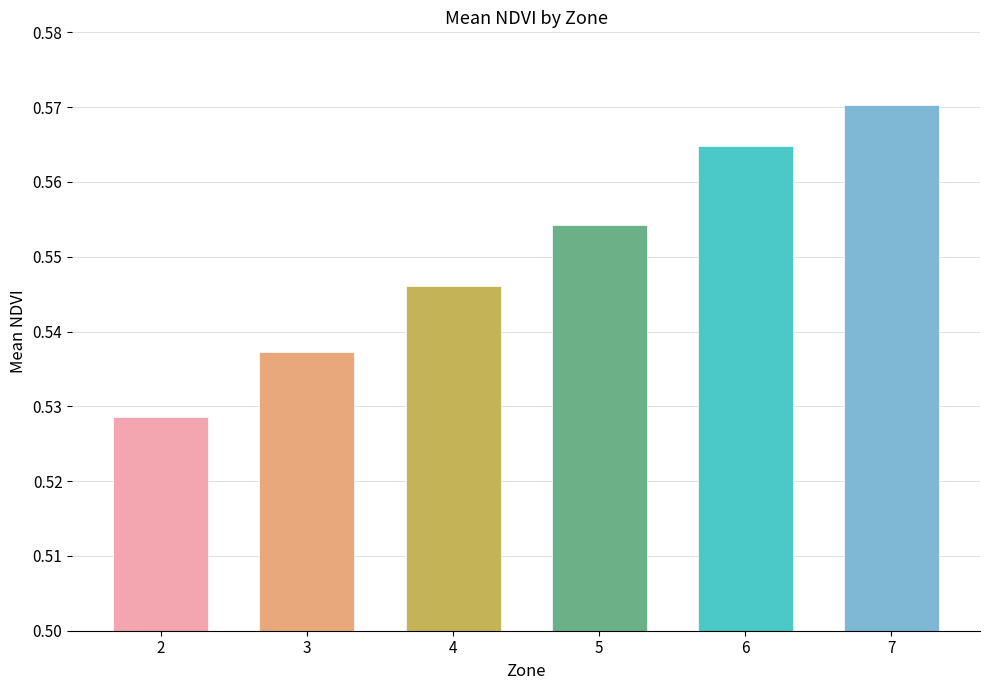

Rank the categories by value from lowest to highest.

2, 3, 4, 5, 6, 7